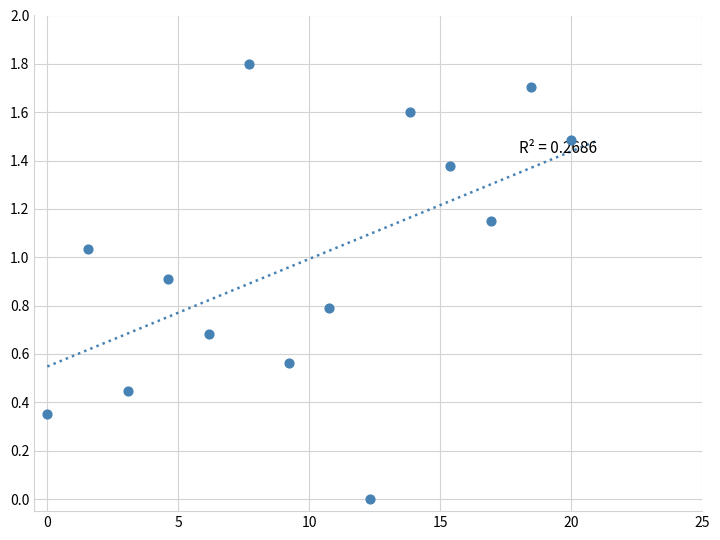

What is the range of Y values (max minus min)?

1.8